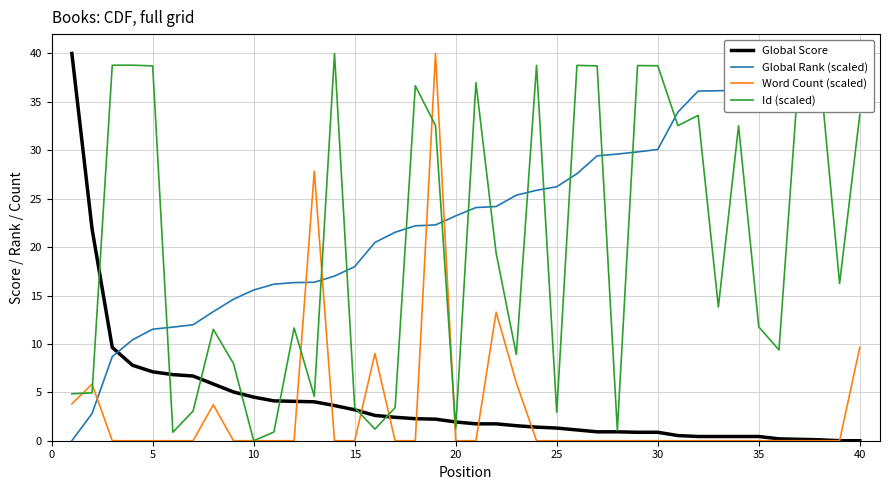

What is the maximum value for Global Score?

40.0